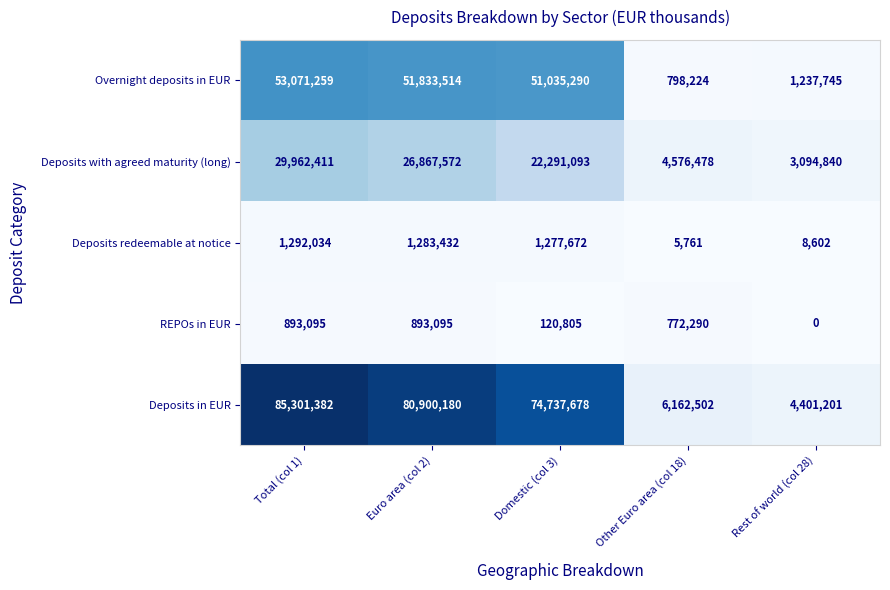

What is the difference between the maximum and minimum values in the Overnight deposits in EUR series?

52273035